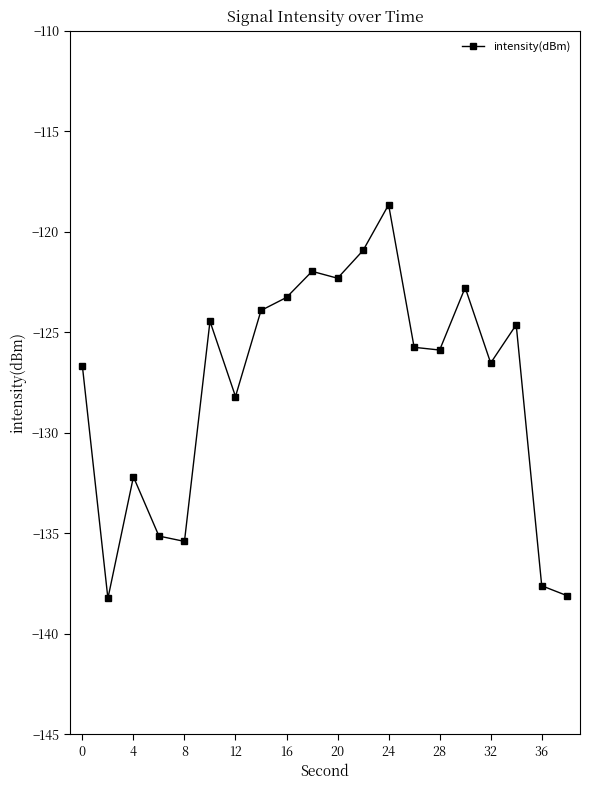

What is the minimum value shown in the chart?

-138.2